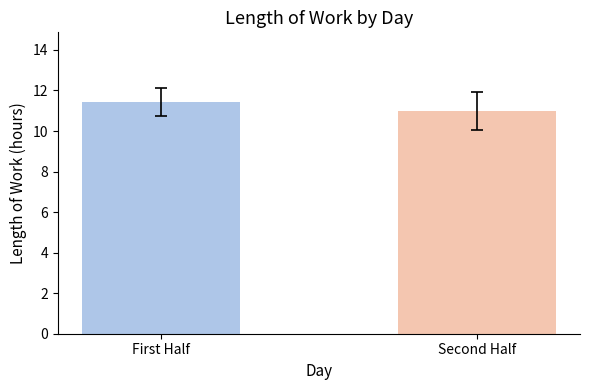

The value at Second Half is 7.6. True or false?

False